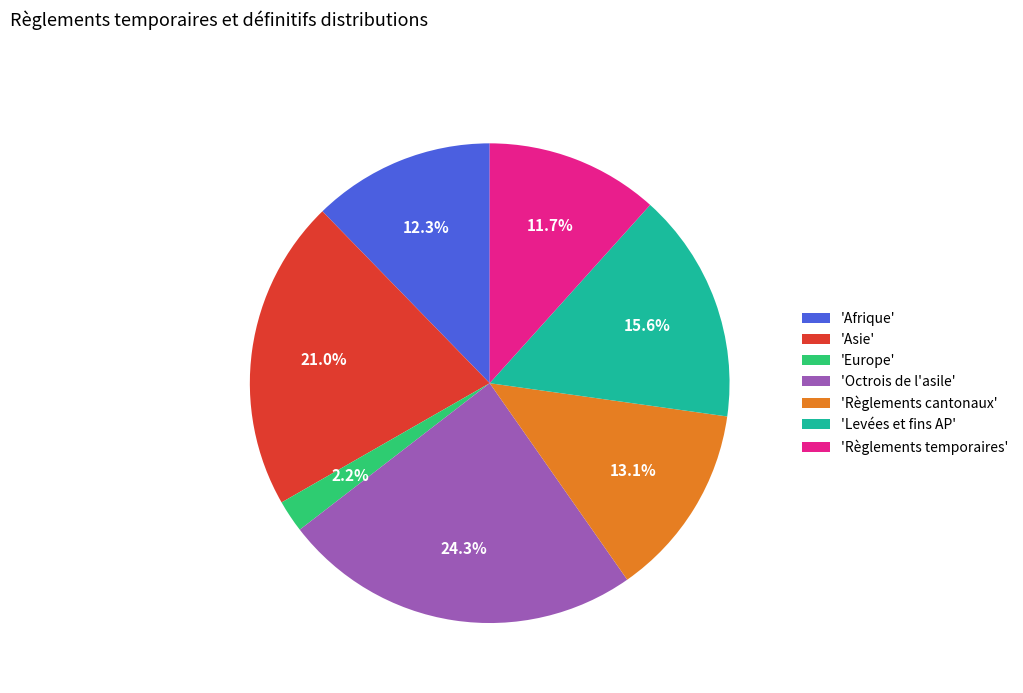

Which has a higher value, 'Asie' or 'Octrois de l'asile'?

'Octrois de l'asile'